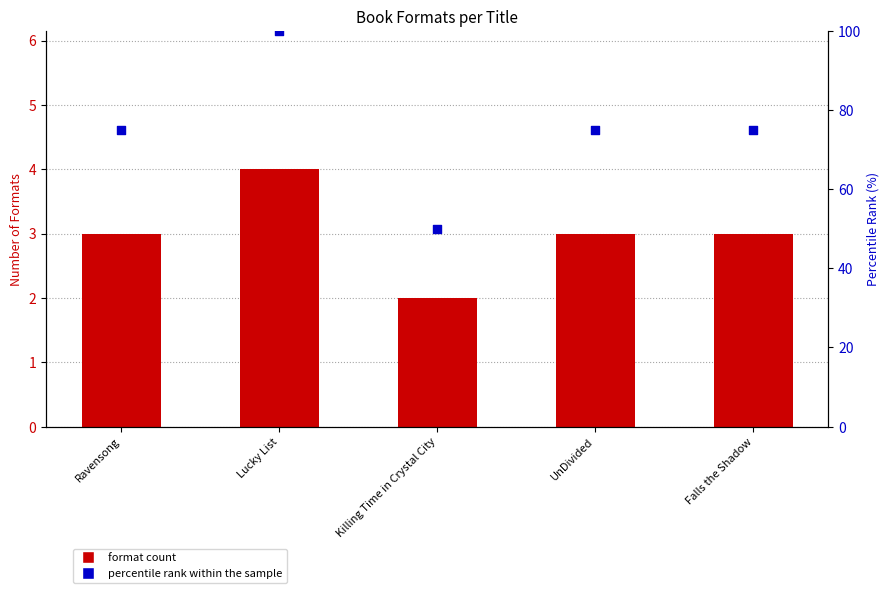

Is the value of percentile rank within the sample at Ravensong greater than the value of format count at Killing Time in Crystal City?

Yes